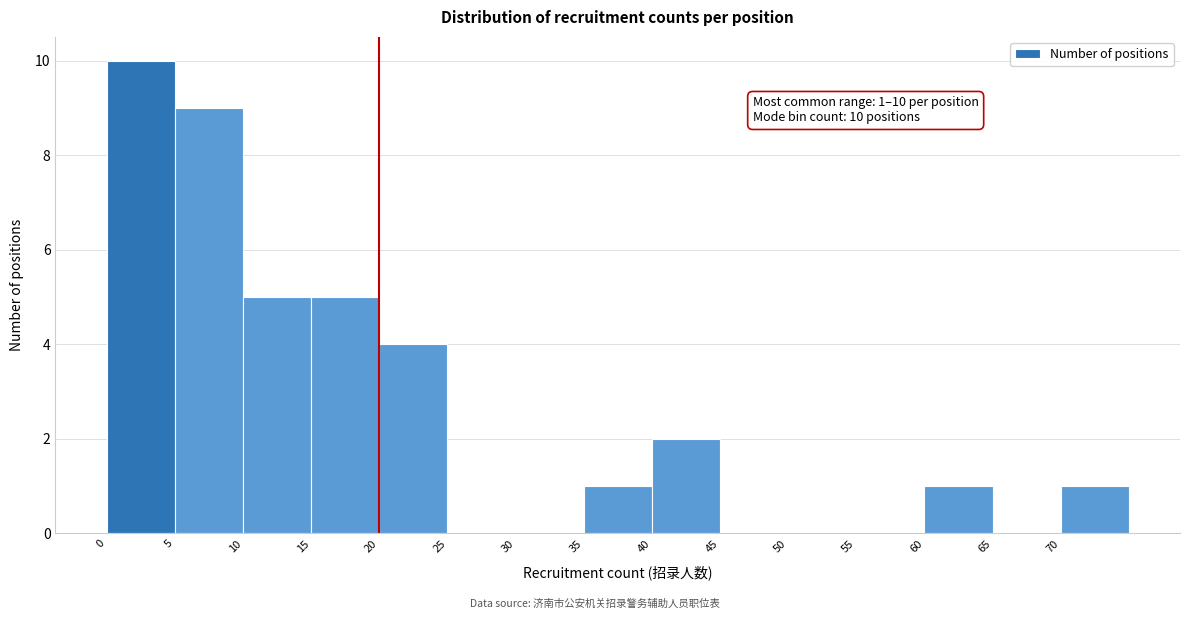

Which range on the x-axis has the tallest bar?

0 to 5